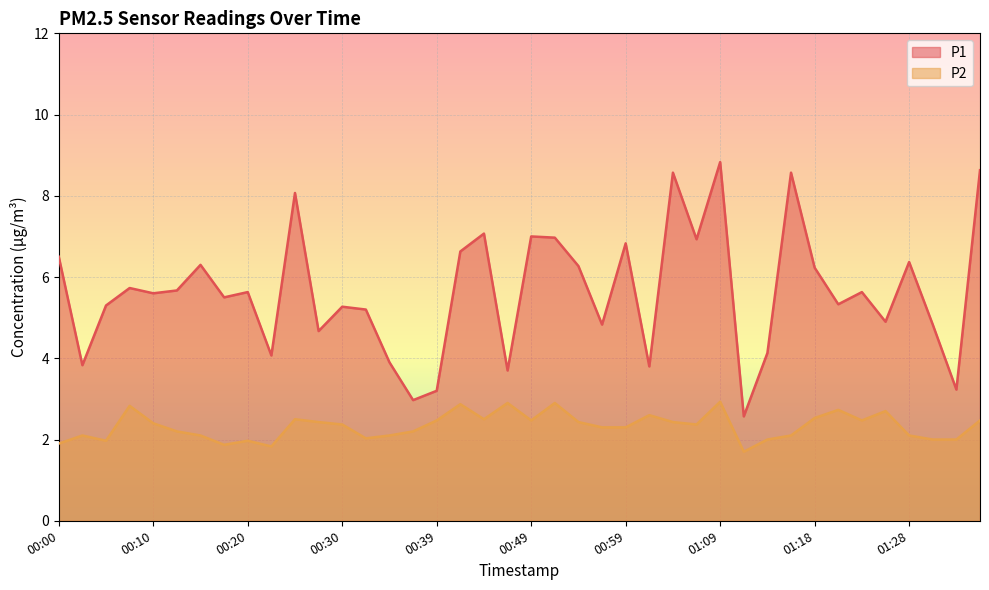

What is the difference between the maximum and second lowest values in the P2 series?

1.1